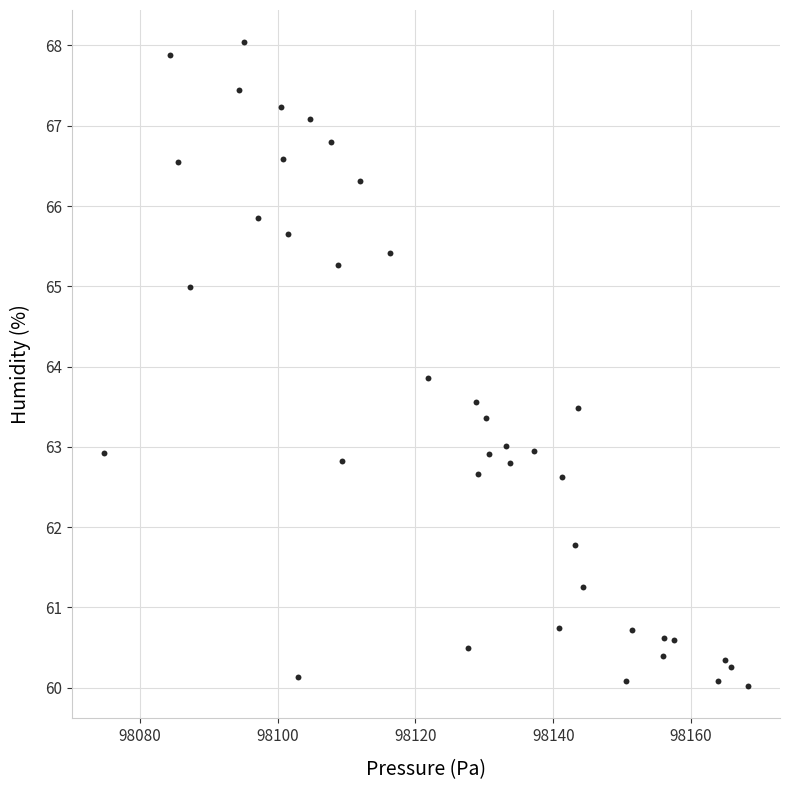

What Y value in the scatter plot is closest to 64?

63.9